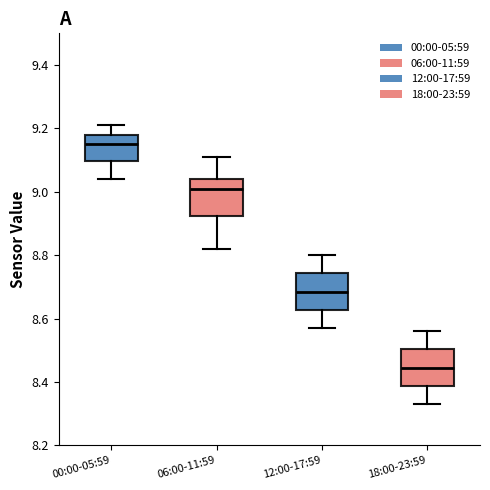

Where does the upper whisker of the box for 18:00-23:59 end on the y-axis? The values are not printed on the chart, so give them approximately, as read against the axis.

8.56